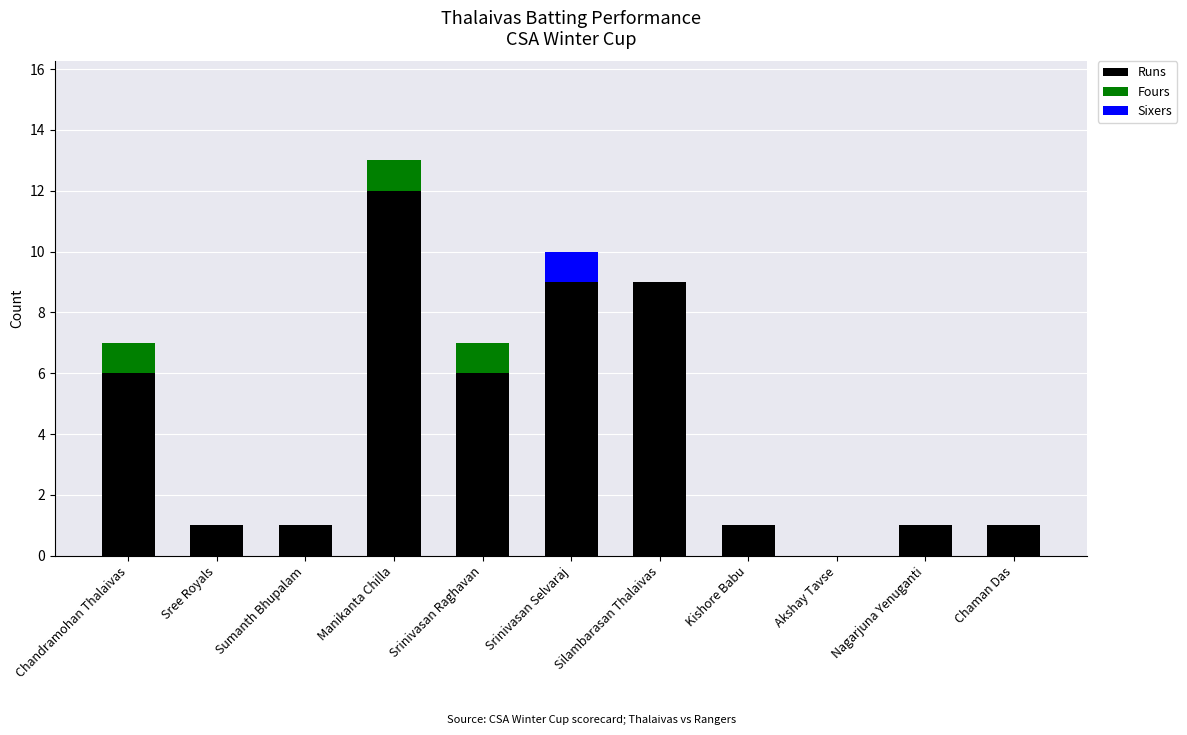

At which label does Runs reach its peak?

Manikanta Chilla